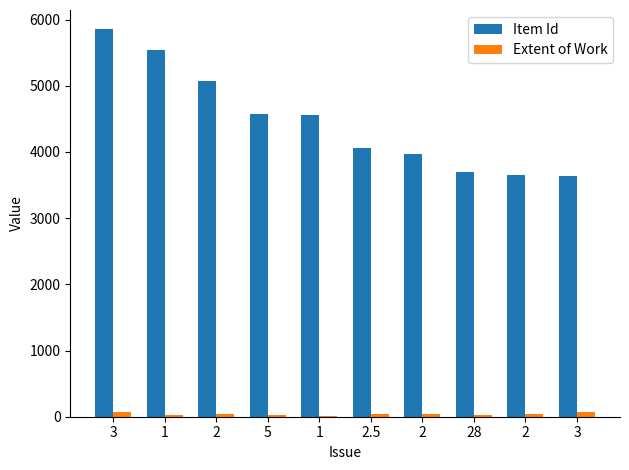

What are all the series names shown in the legend?

Item Id, Extent of Work